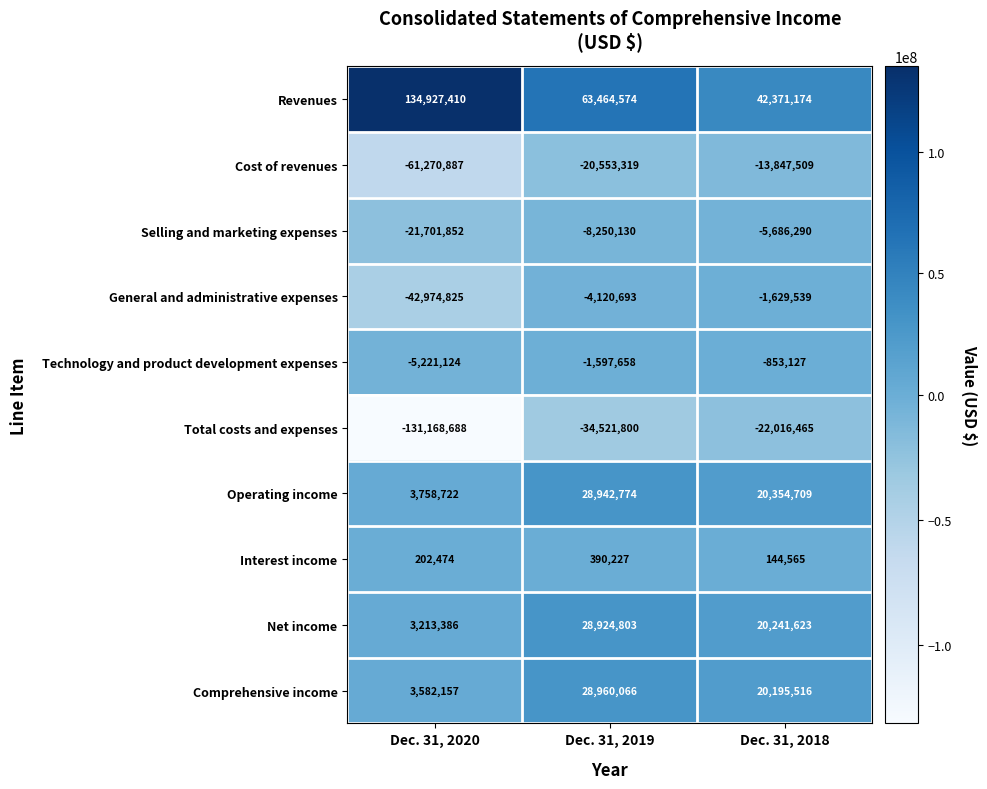

Is it true that Cost of revenues equals -20553319 at Dec. 31, 2019?

True